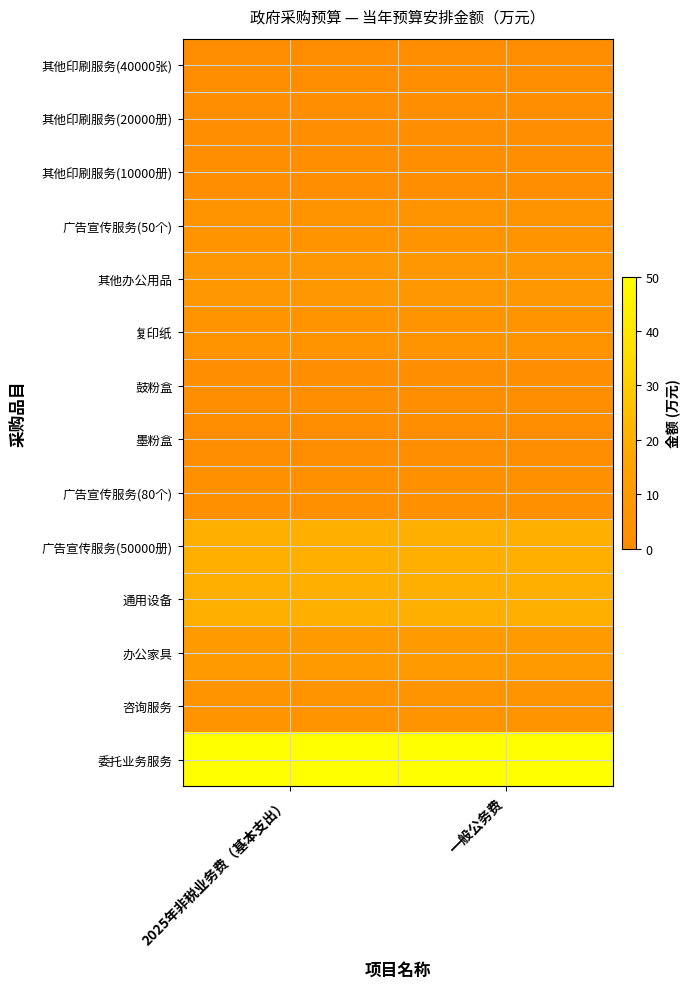

How many series are shown in this chart?

14